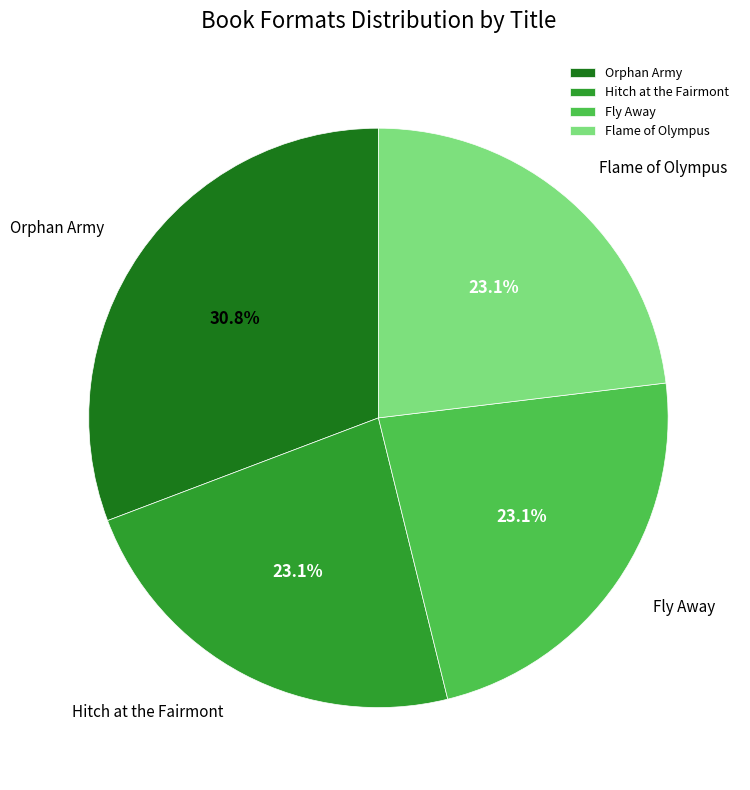

Which slice is the largest?

Orphan Army